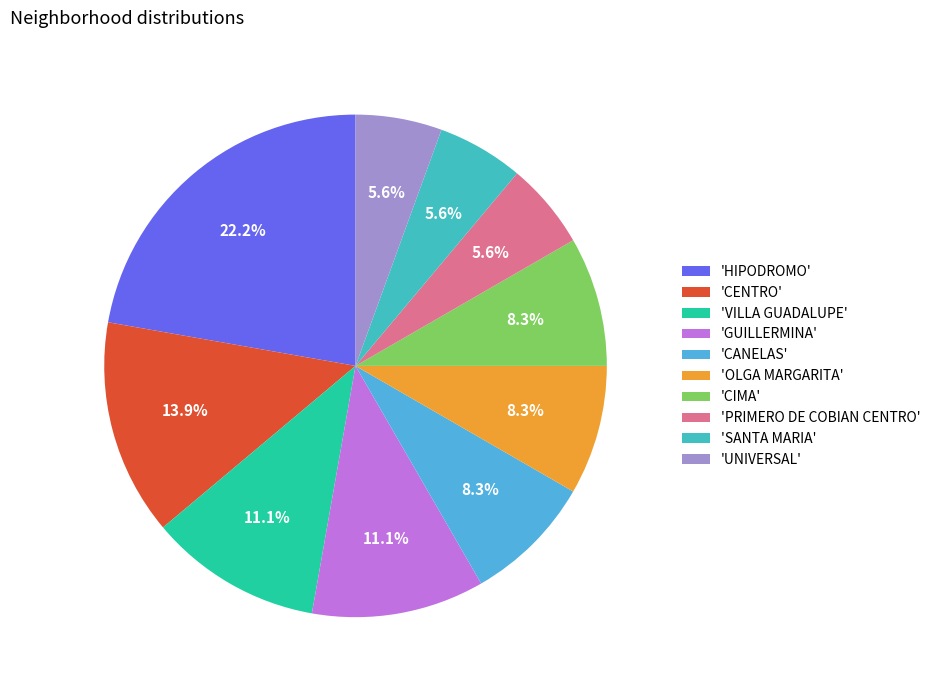

How many segments does this pie chart have?

10